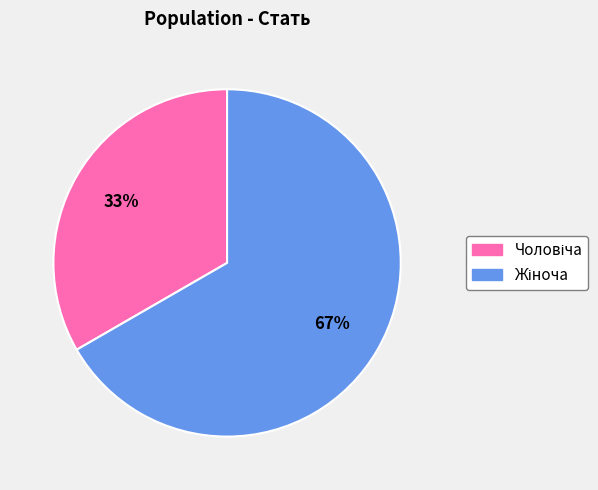

To the nearest percent, what is the average slice percentage?

50%